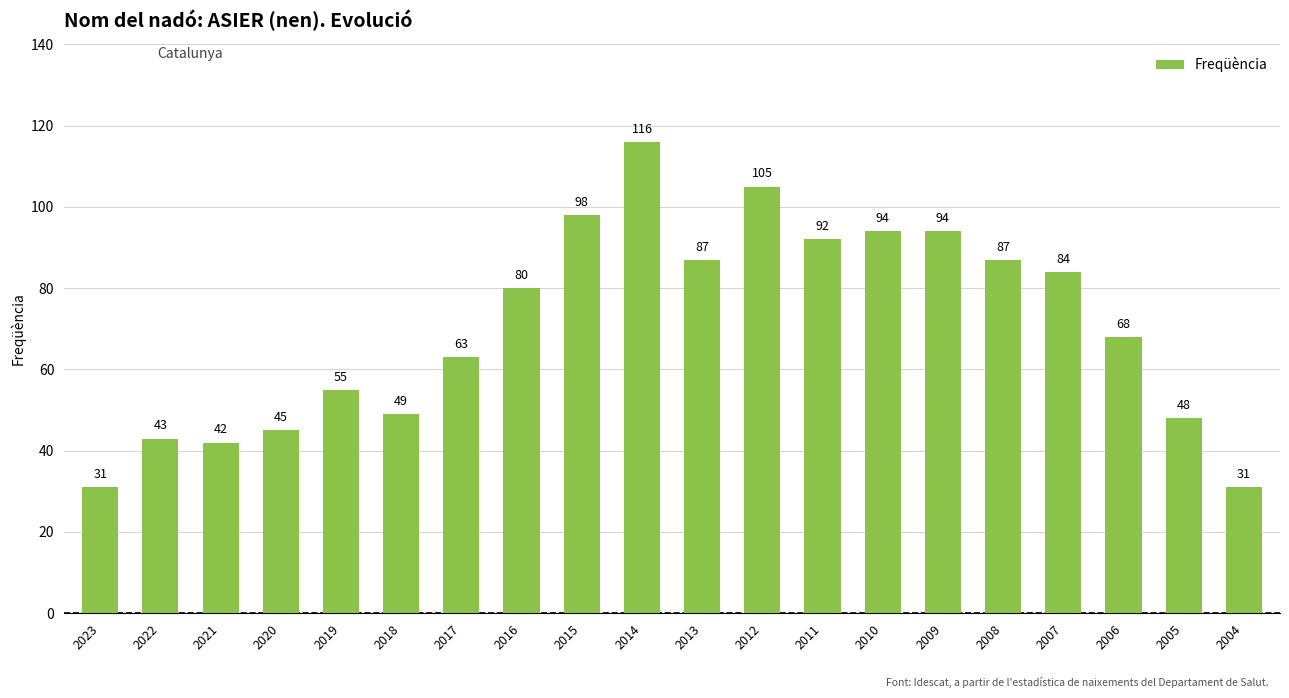

Reading left to right, list all the values displayed in this chart.

2023=31	2022=43	2021=42	2020=45	2019=55	2018=49	2017=63	2016=80	2015=98	2014=116	2013=87	2012=105	2011=92	2010=94	2009=94	2008=87	2007=84	2006=68	2005=48	2004=31